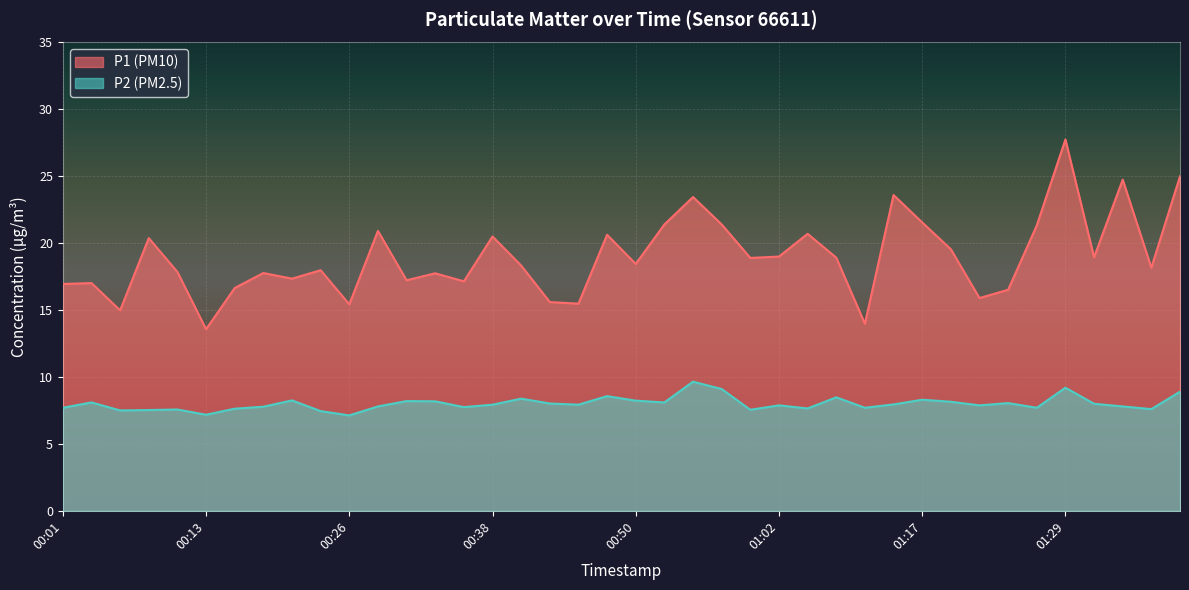

Reading left to right, extract all data points from this chart.

P1: 00:01=16.9	00:04=17.0	00:06=15.0	00:09=20.4	00:11=17.9	00:13=13.6	00:16=16.6	00:18=17.8	00:21=17.4	00:23=18.0	00:26=15.4	00:28=20.9	00:30=17.2	00:33=17.8	00:35=17.1	00:38=20.5	00:40=18.3	00:43=15.6	00:45=15.5	00:47=20.6	00:50=18.4	00:52=21.4	00:55=23.4	00:57=21.4	01:00=18.9	01:02=19.0	01:07=20.7	01:09=18.9	01:12=14.0	01:14=23.6	01:17=21.6	01:19=19.6	01:22=15.9	01:24=16.5	01:26=21.3	01:29=27.8	01:31=18.9	01:34=24.8	01:36=18.2	01:39=25.0
P2: 00:01=7.7	00:04=8.1	00:06=7.5	00:09=7.5	00:11=7.6	00:13=7.2	00:16=7.6	00:18=7.8	00:21=8.2	00:23=7.5	00:26=7.1	00:28=7.8	00:30=8.2	00:33=8.2	00:35=7.8	00:38=7.9	00:40=8.4	00:43=8.0	00:45=7.9	00:47=8.6	00:50=8.2	00:52=8.1	00:55=9.7	00:57=9.1	01:00=7.5	01:02=7.9	01:07=7.7	01:09=8.5	01:12=7.7	01:14=8.0	01:17=8.3	01:19=8.2	01:22=7.9	01:24=8.1	01:26=7.7	01:29=9.2	01:31=8.0	01:34=7.8	01:36=7.6	01:39=8.9